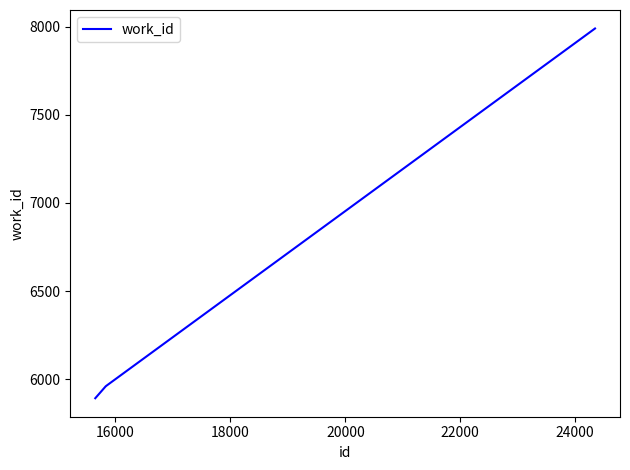

What is the greatest value displayed?

7991